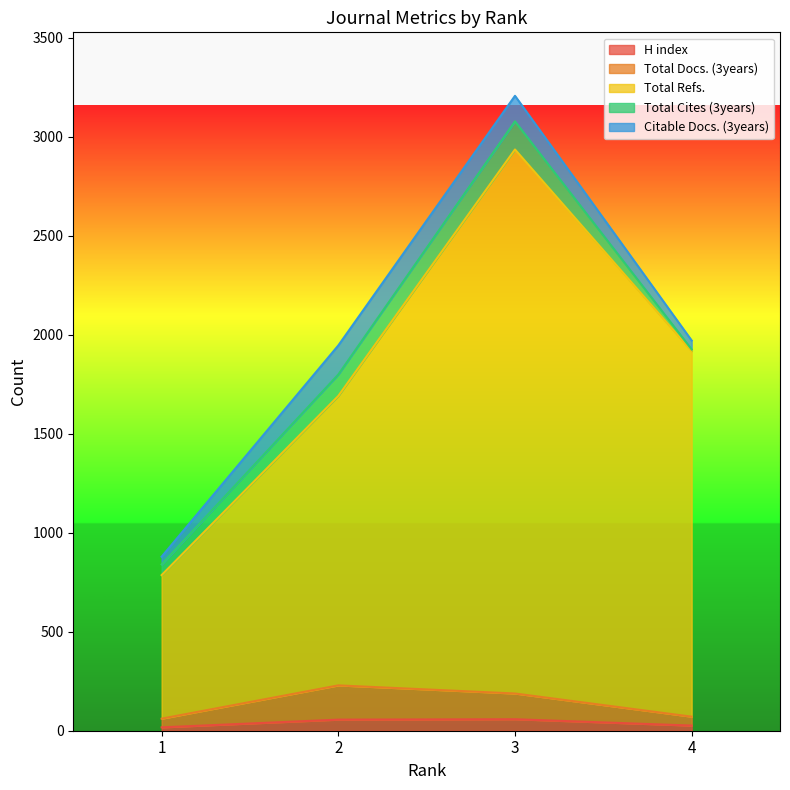

What is the sum of all Total Refs. values?

7331